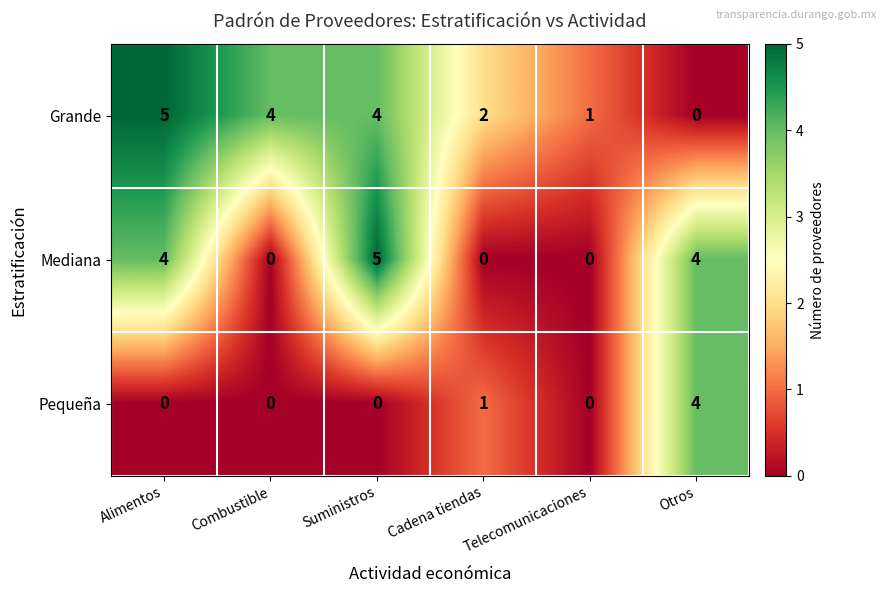

What is the total value across all series at Cadena tiendas?

3